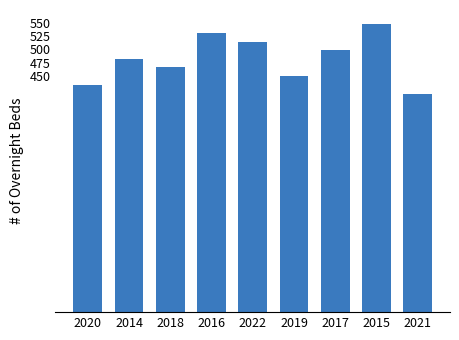

Which has a higher value, 2019 or 2017?

2017